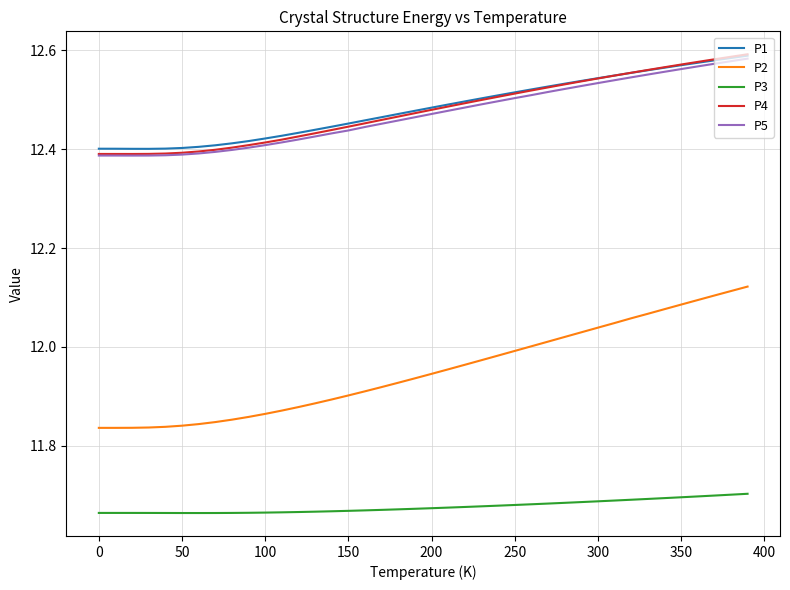

True or false: P2 and P5 cross at least once.

False